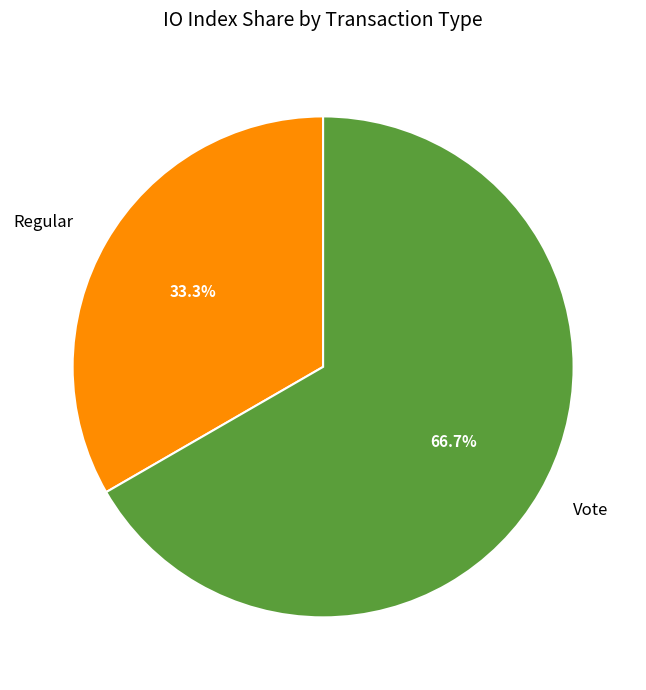

How many segments does this pie chart have?

2